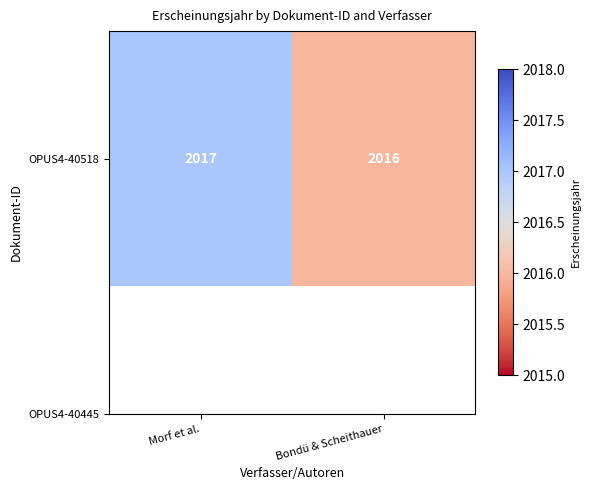

Reading right to left, what are all the values shown in this chart?

2016	2017